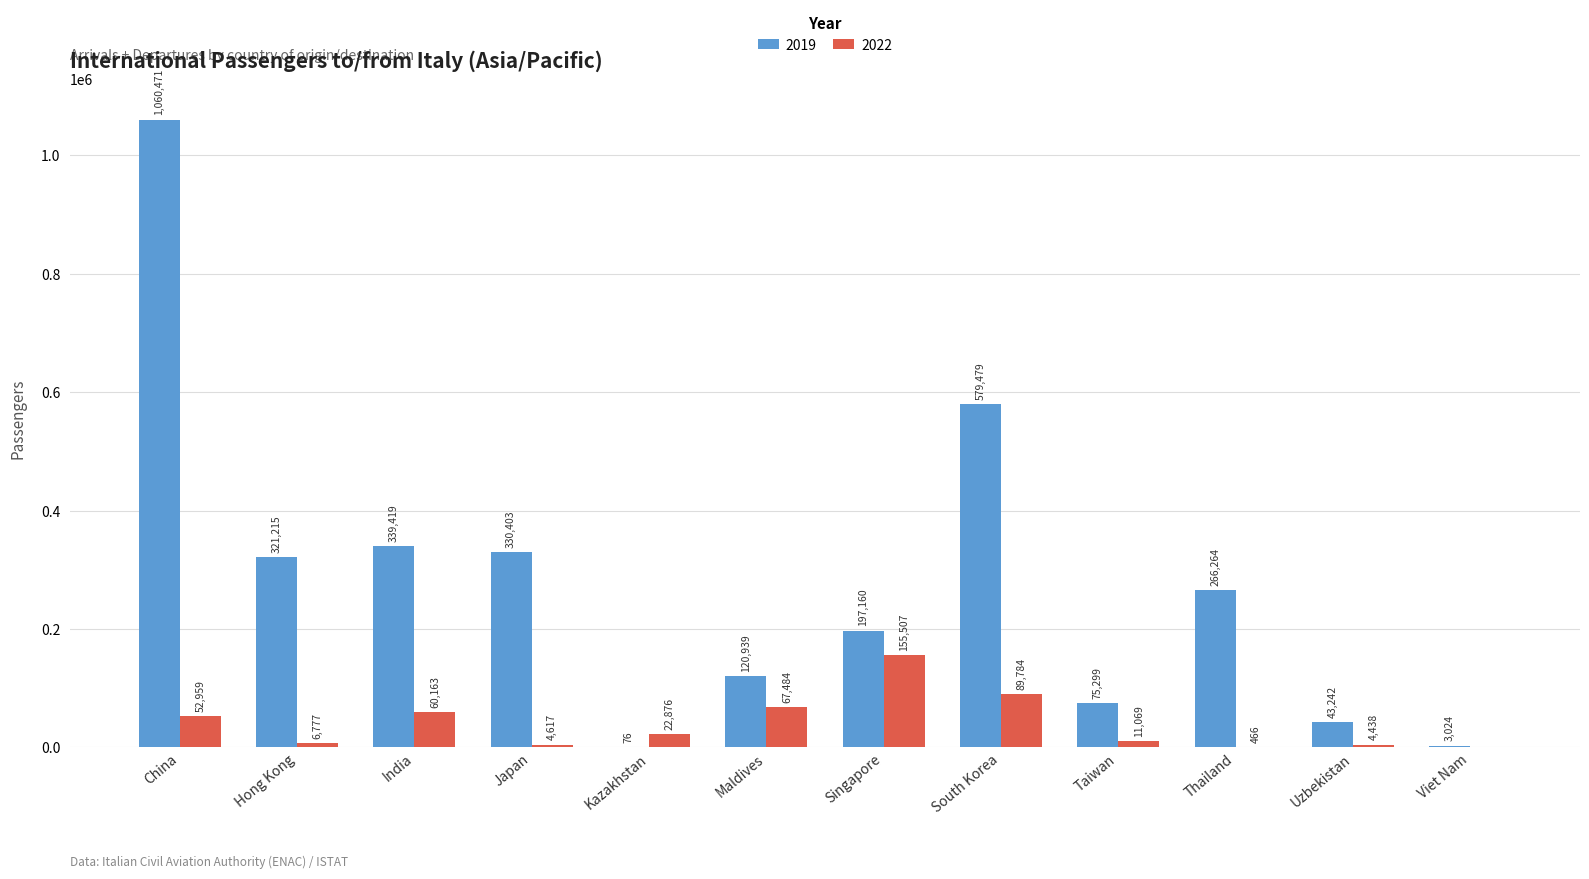

What is the sum of all 2019 values?

3336991